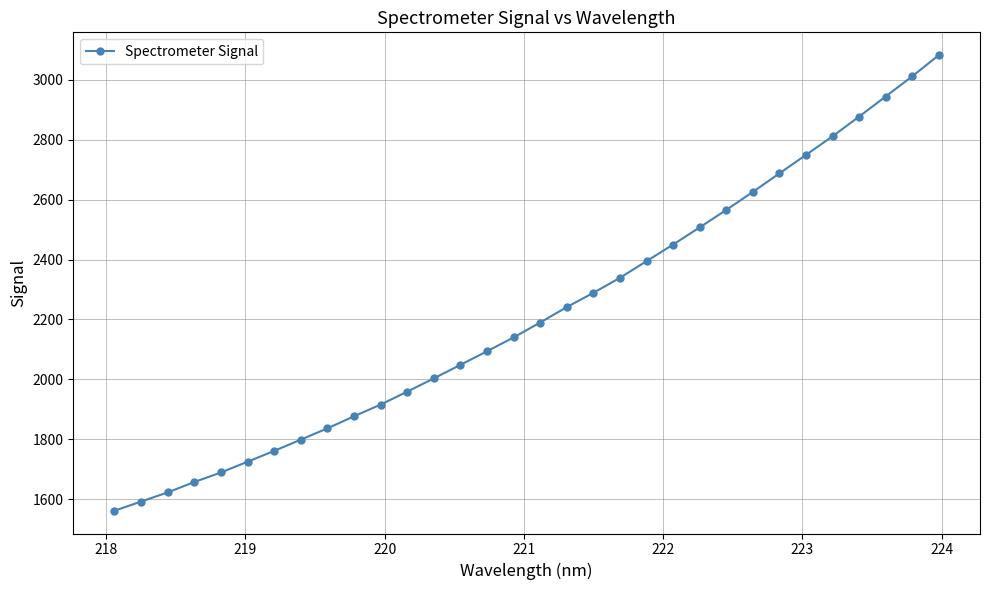

What is the value of the 26th point from the left?

2687.3